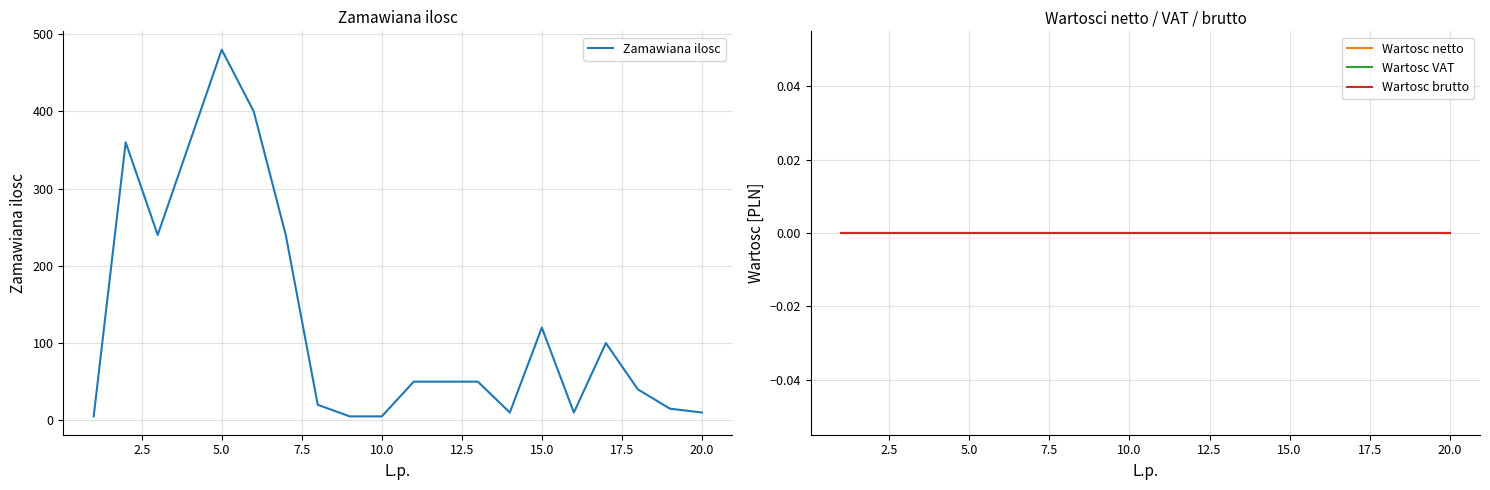

Is the value of Zamawiana ilosc at 12 greater than the value of Wartosc VAT at 18?

Yes